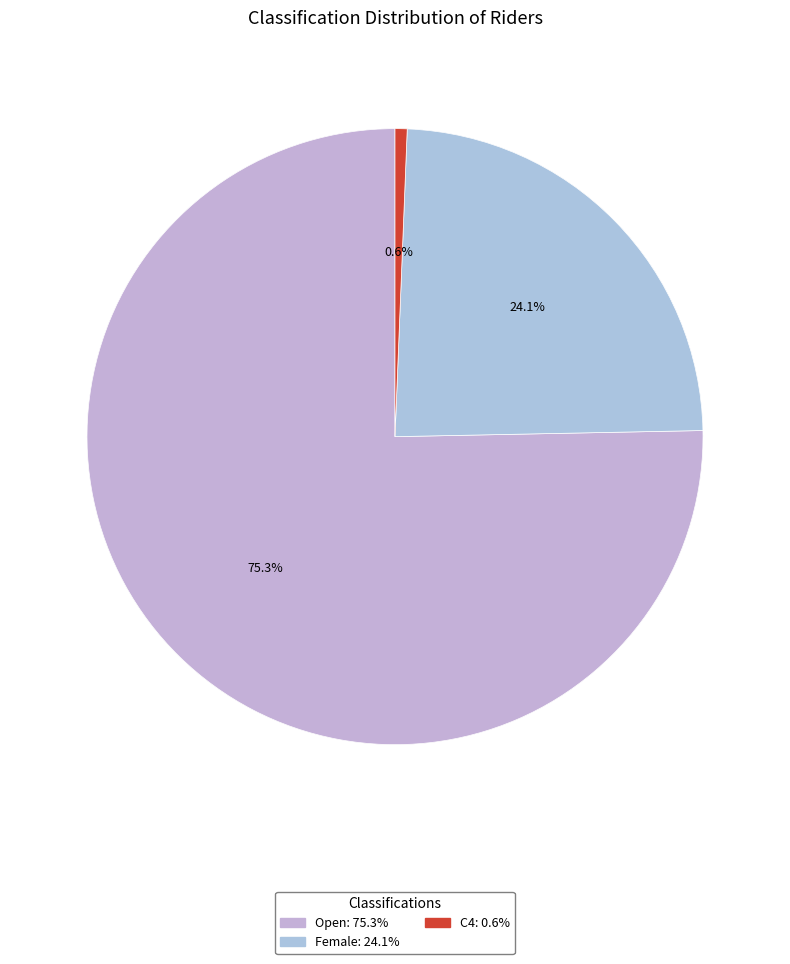

Which has a higher value, Female or Open?

Open